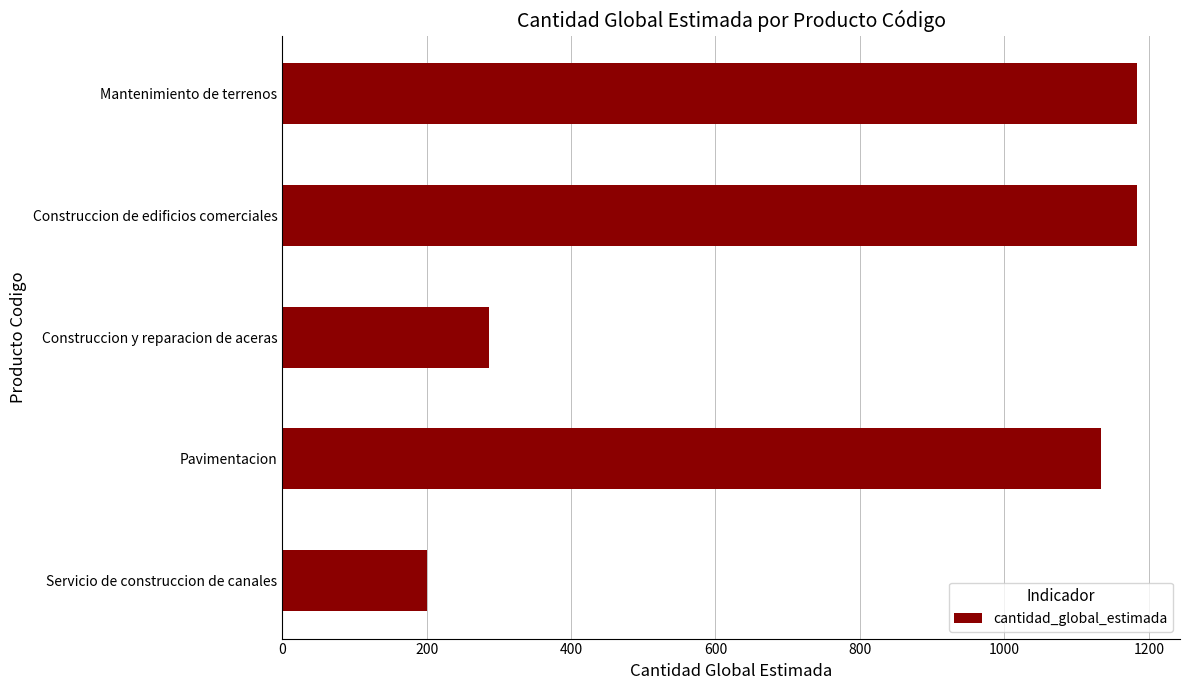

Read the value at Servicio de construccion de canales.

200